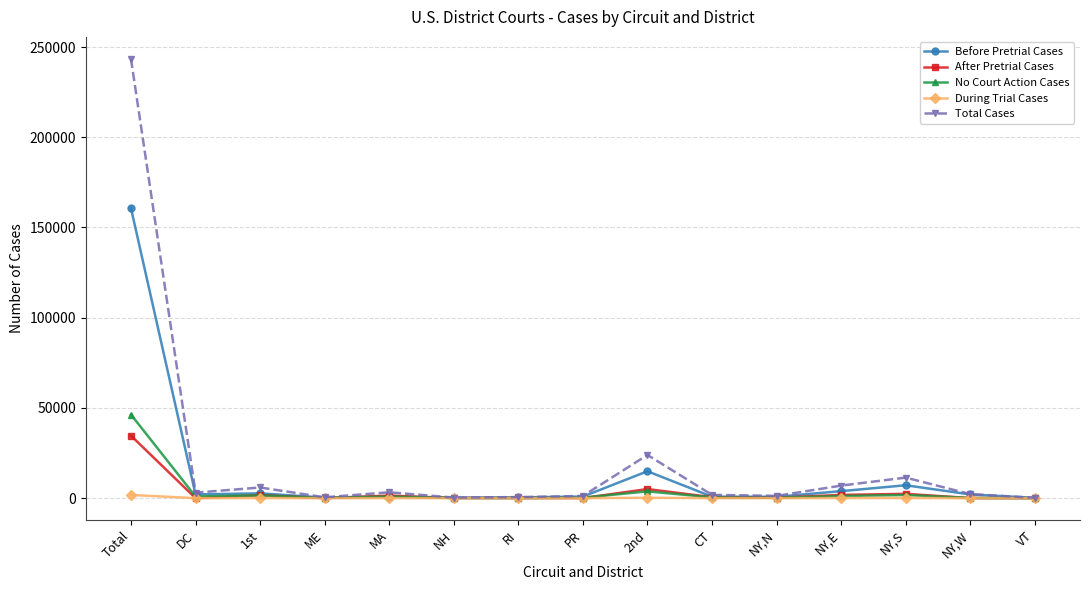

List the series in order of their peak value, lowest first.

During Trial Cases, After Pretrial Cases, No Court Action Cases, Before Pretrial Cases, Total Cases